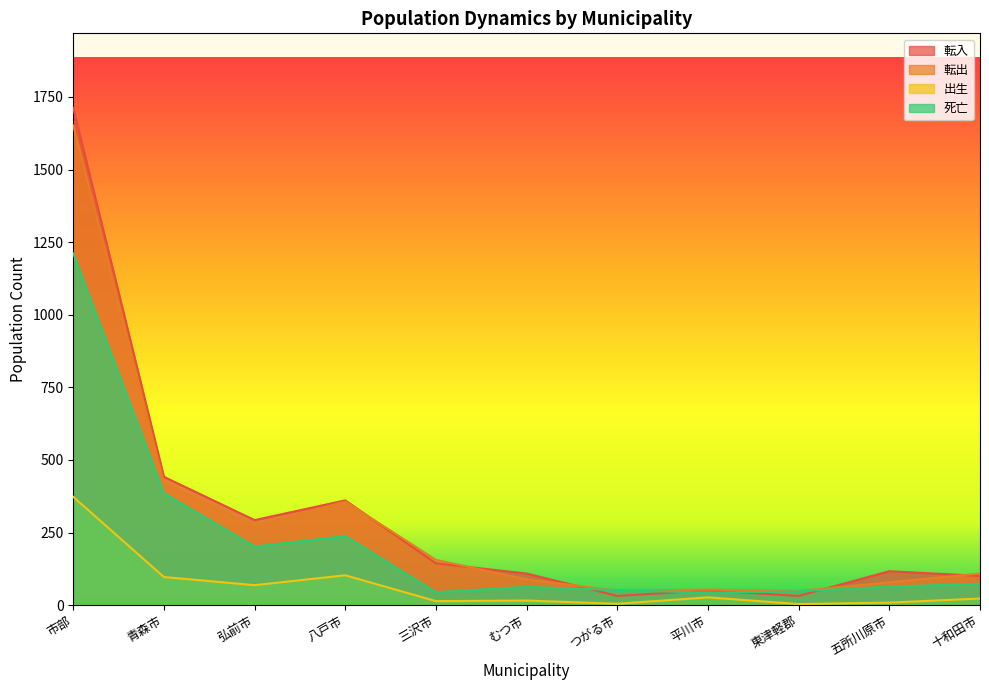

What is the total value across all series at 五所川原市?

269